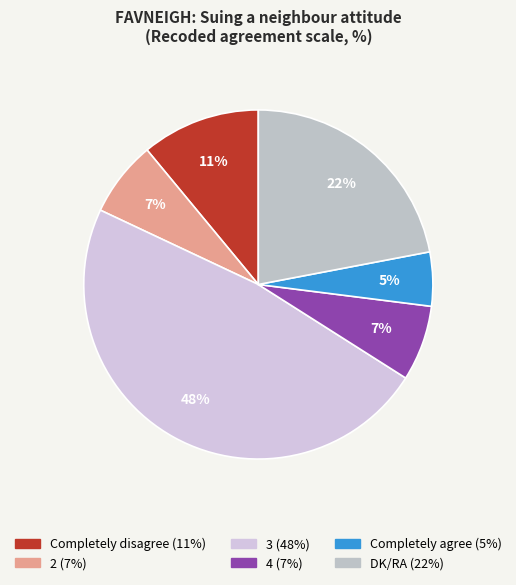

What percentage is the Completely disagree slice, to the nearest percent?

11%